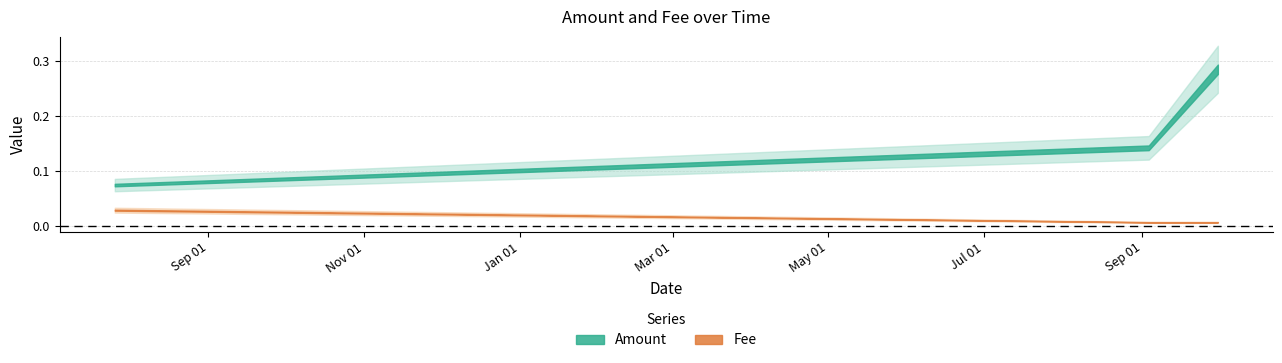

Rank the series at 2020-09-03 12:55:51 from highest to lowest value.

Amount, Fee